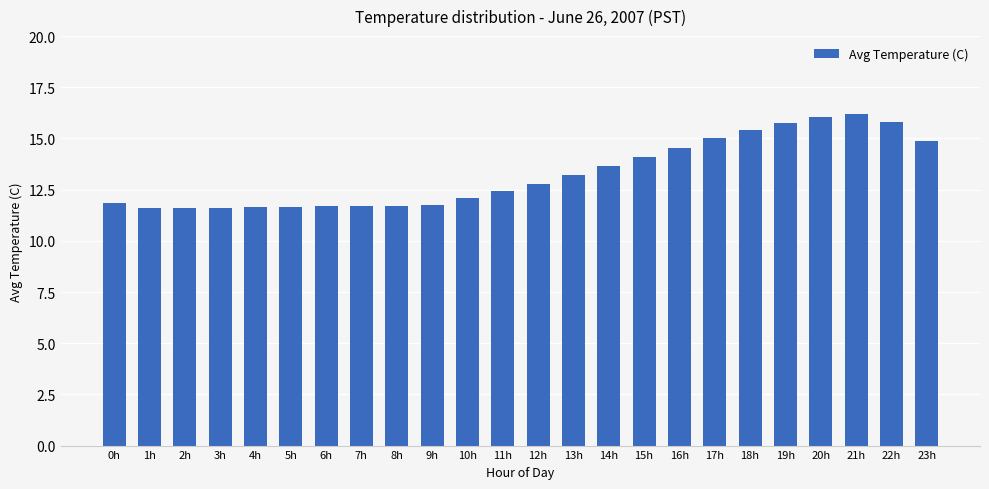

What is the difference between the maximum and second lowest values?

4.6